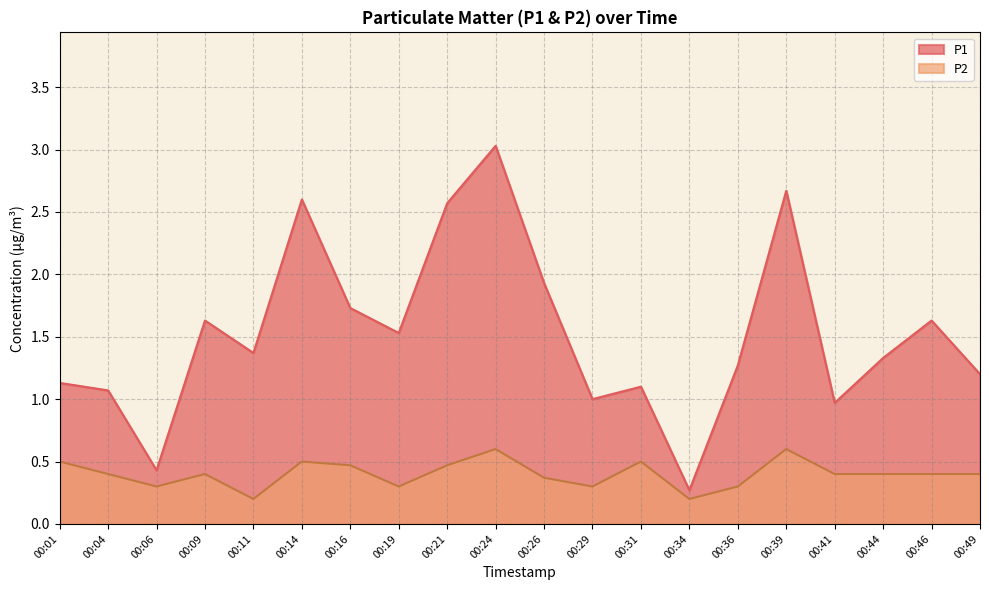

Which series has the largest range (max minus min)?

P1